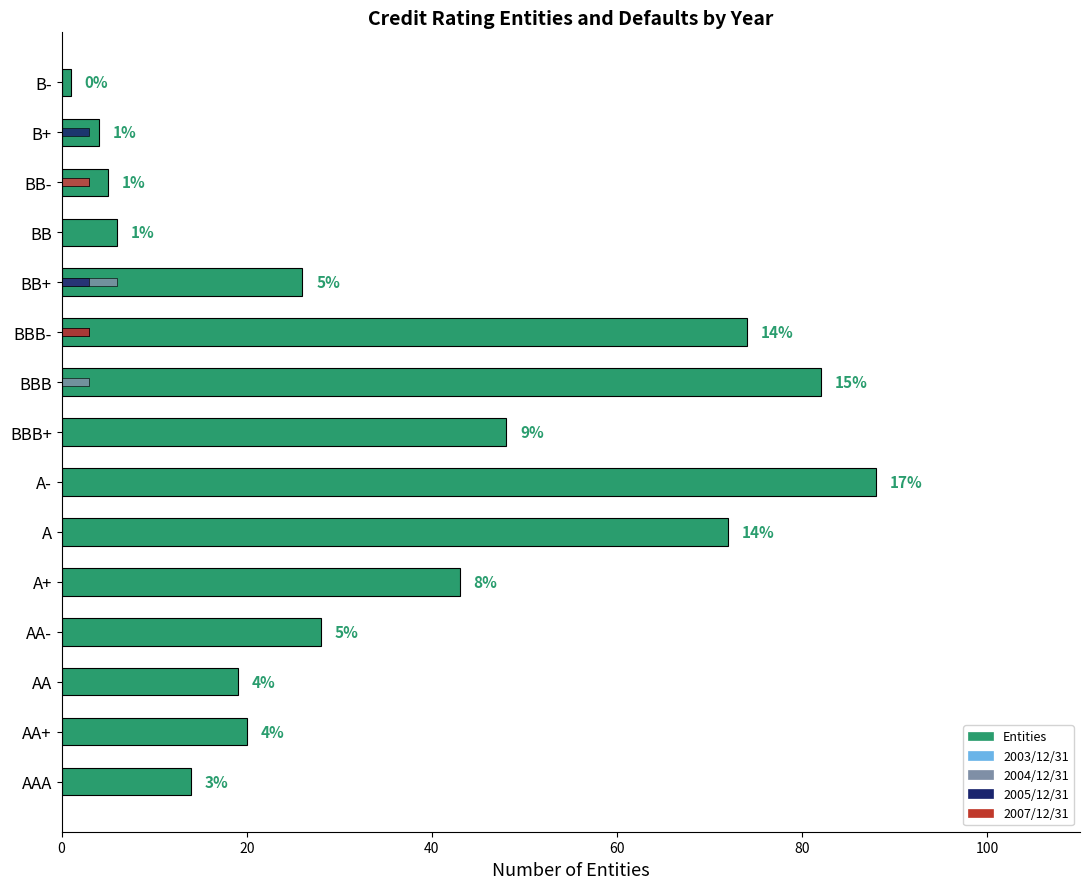

What is the value of the 2004/12/31 bar at the 11th from the left?

6